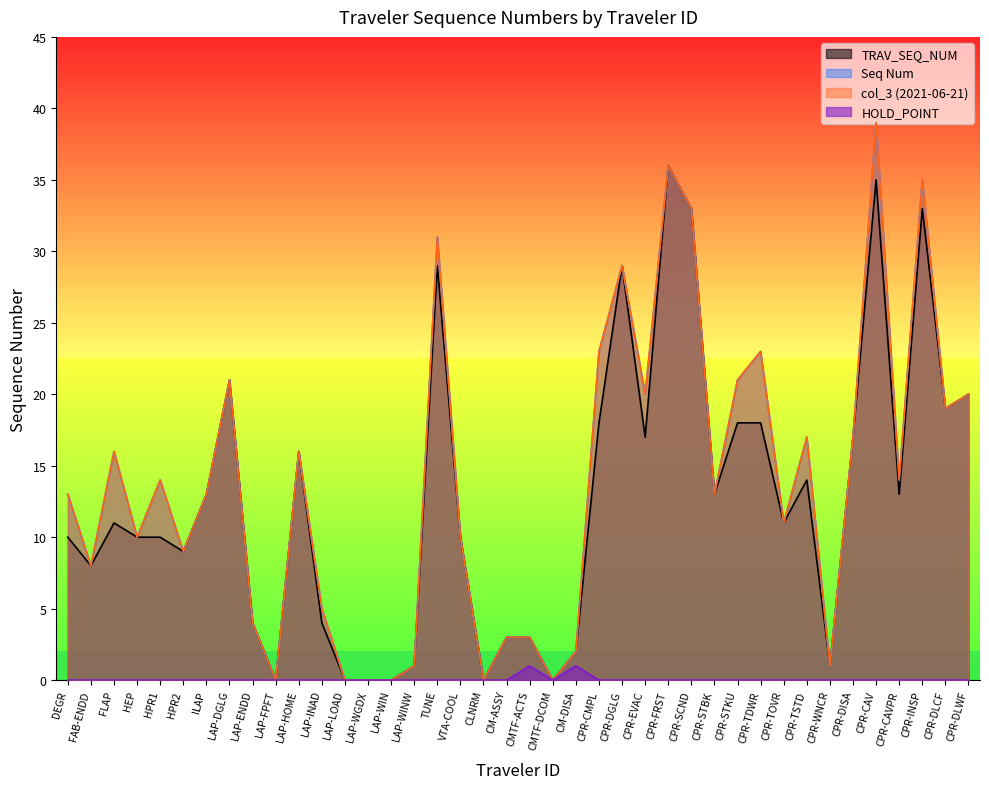

Which category has the lowest value in the TRAV_SEQ_NUM series?

LAP-FPFT